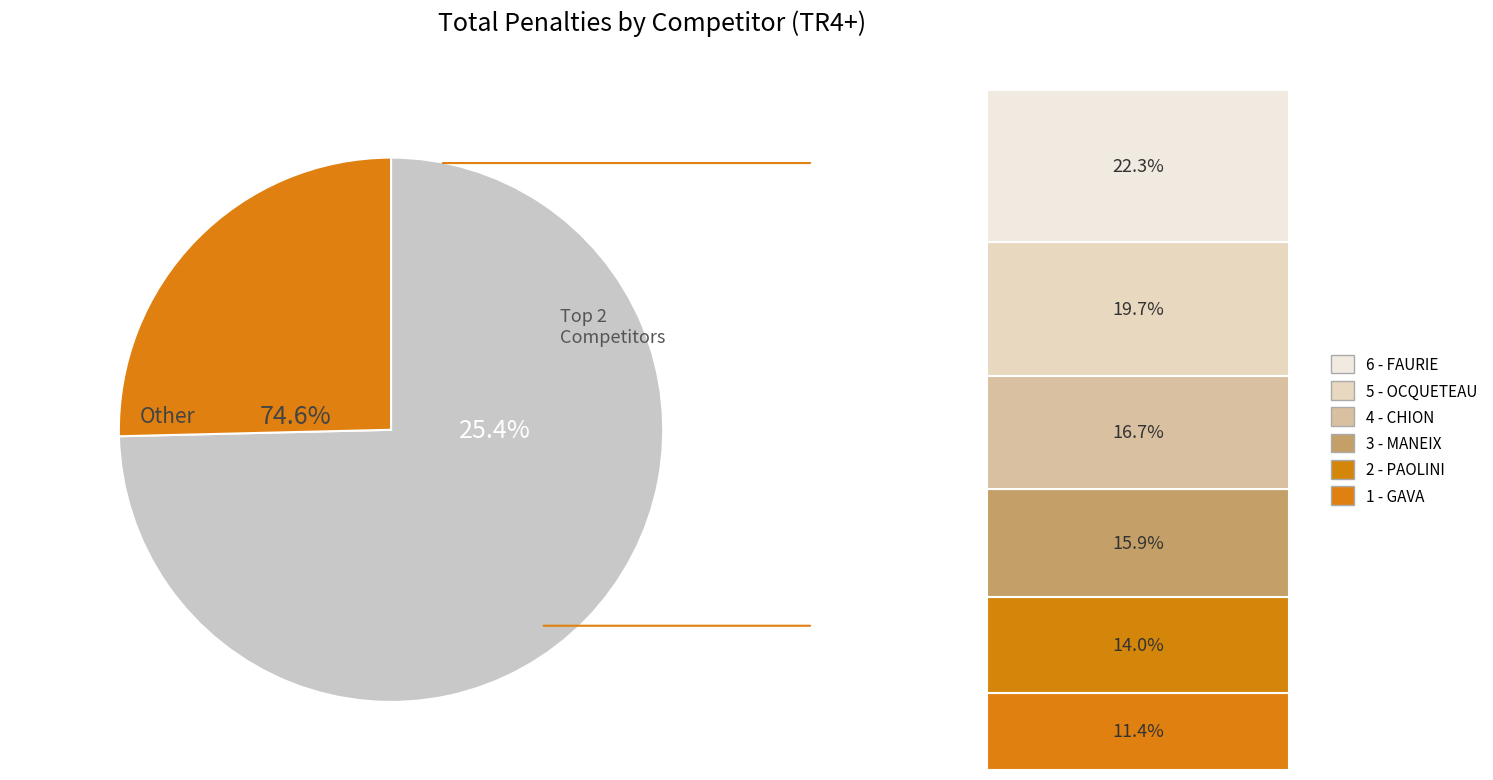

Does any single category account for the majority?

No